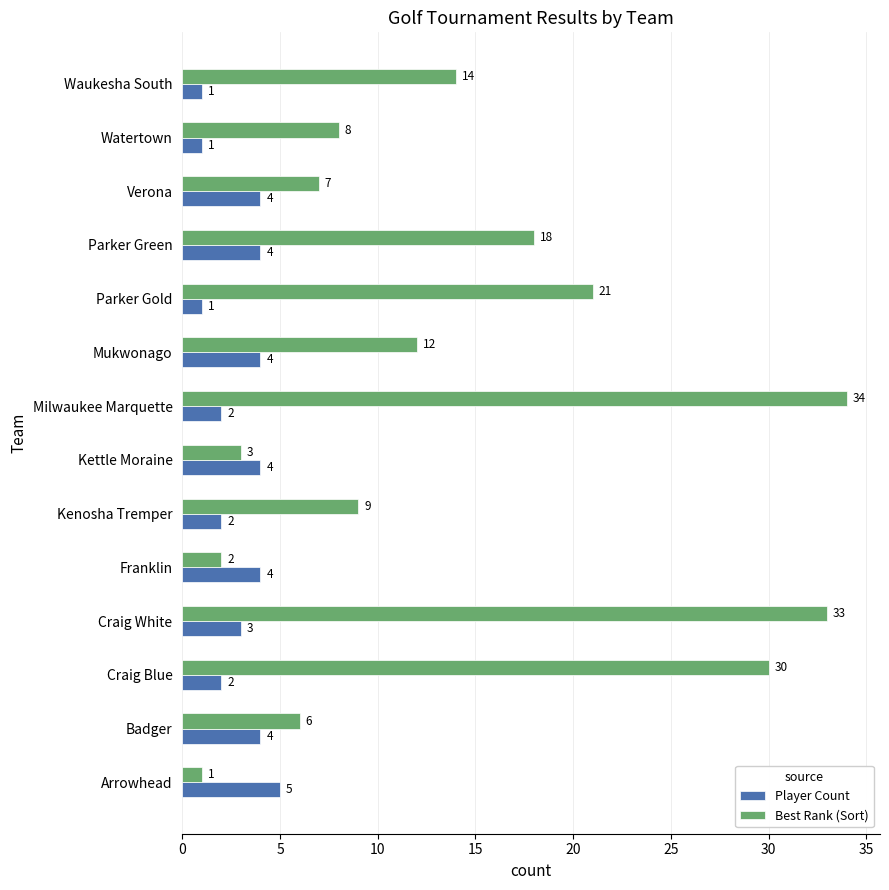

List the series in order of their overall mean, lowest first.

Player Count, Best Rank (Sort)